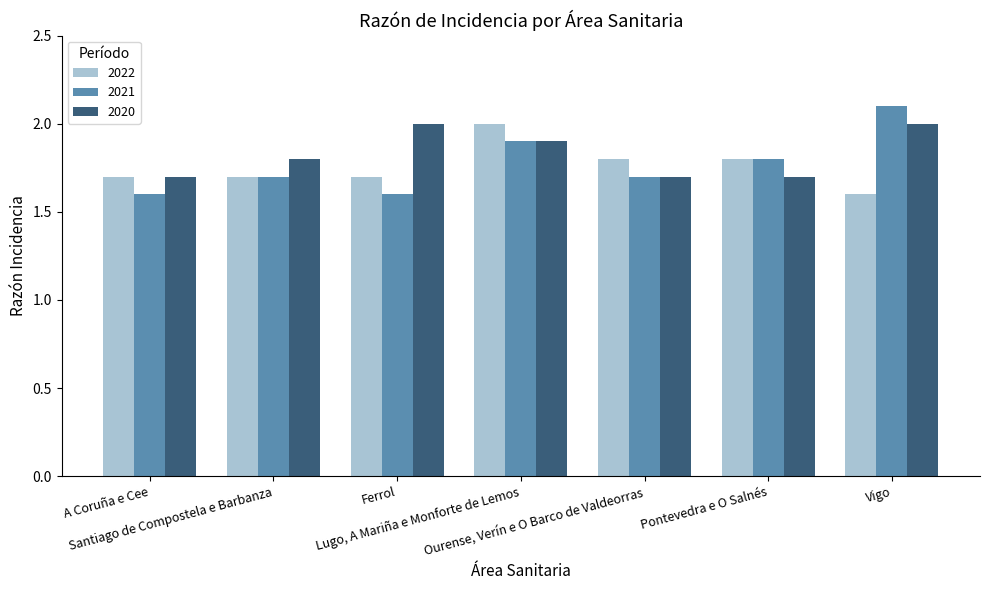

What value does the 2020 series have at Ourense, Verín e O Barco de Valdeorras?

1.7